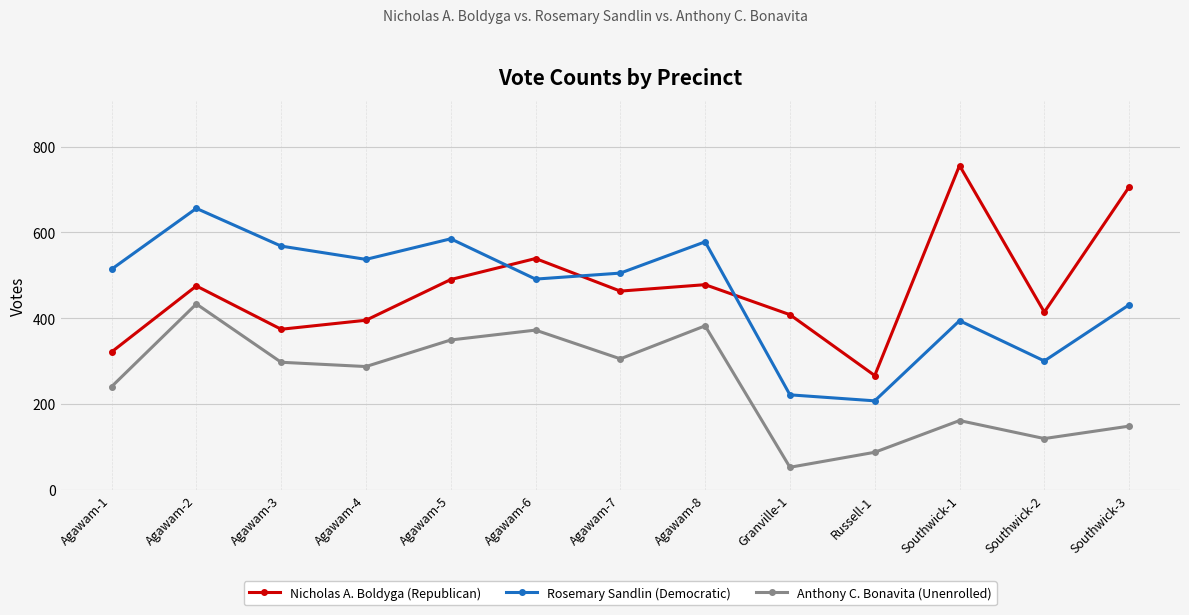

What are all the series names shown in the legend?

Nicholas A. Boldyga (Republican), Rosemary Sandlin (Democratic), Anthony C. Bonavita (Unenrolled)